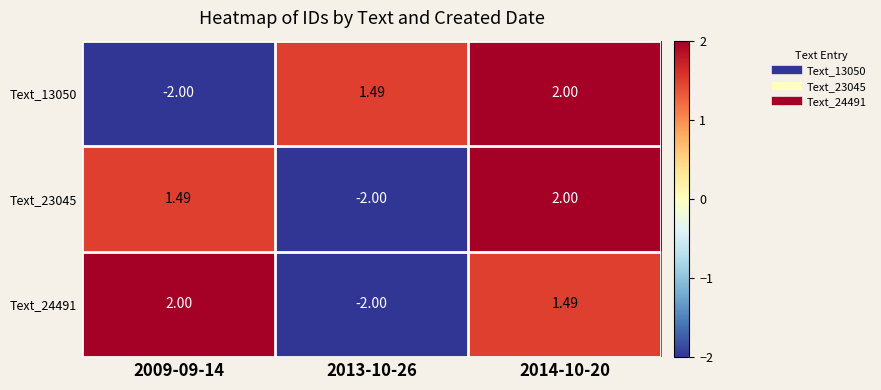

Is the value of Text_23045 at 2013-10-26 greater than the value of Text_24491 at 2009-09-14?

No